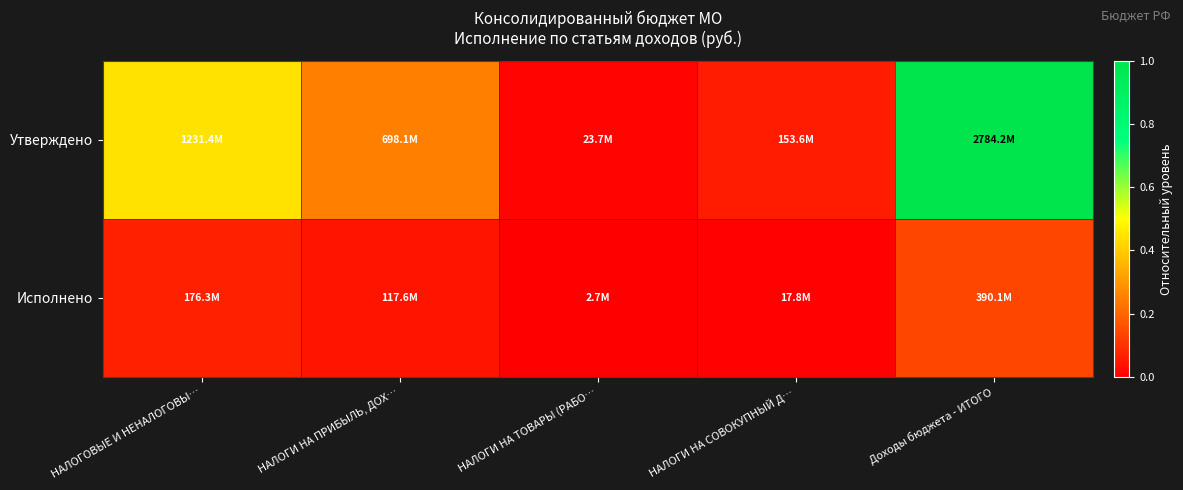

Which series has the largest total across all categories?

Утверждено